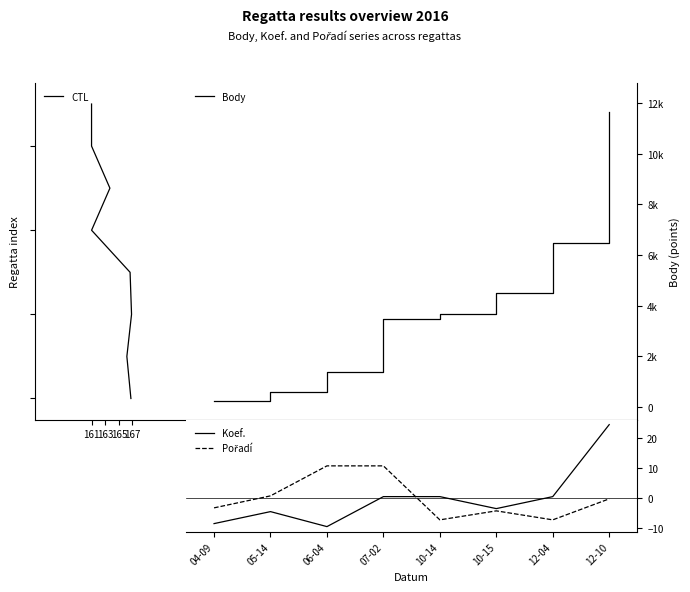

What is the minimum value shown in the chart?

-9.5